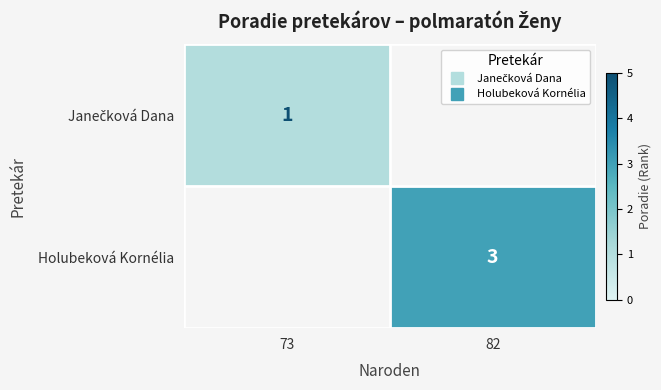

How many distinct data groups are displayed?

2